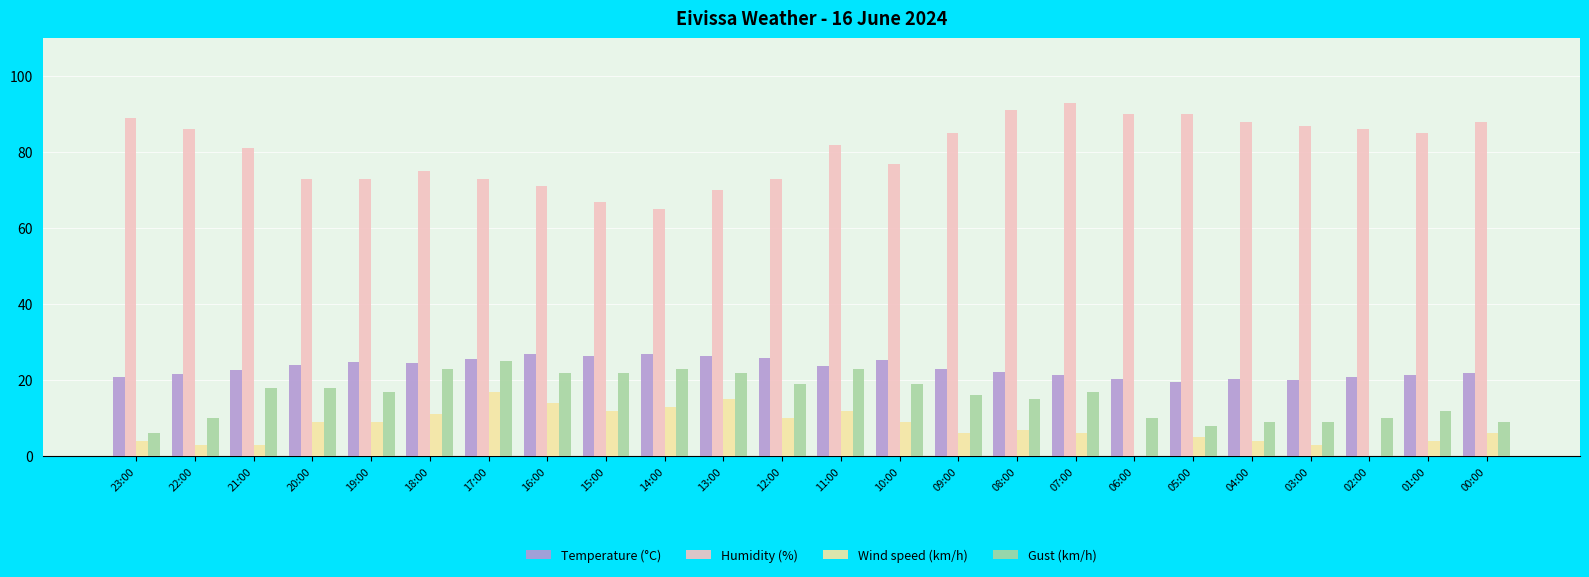

What is the sum of all Wind speed (km/h) values?

182.0